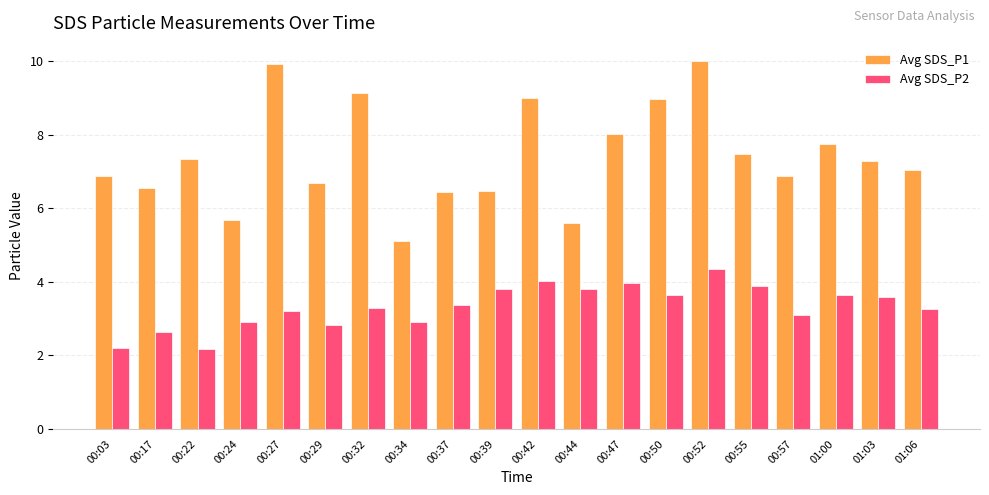

What are all the series names shown in the legend?

Avg SDS_P1, Avg SDS_P2